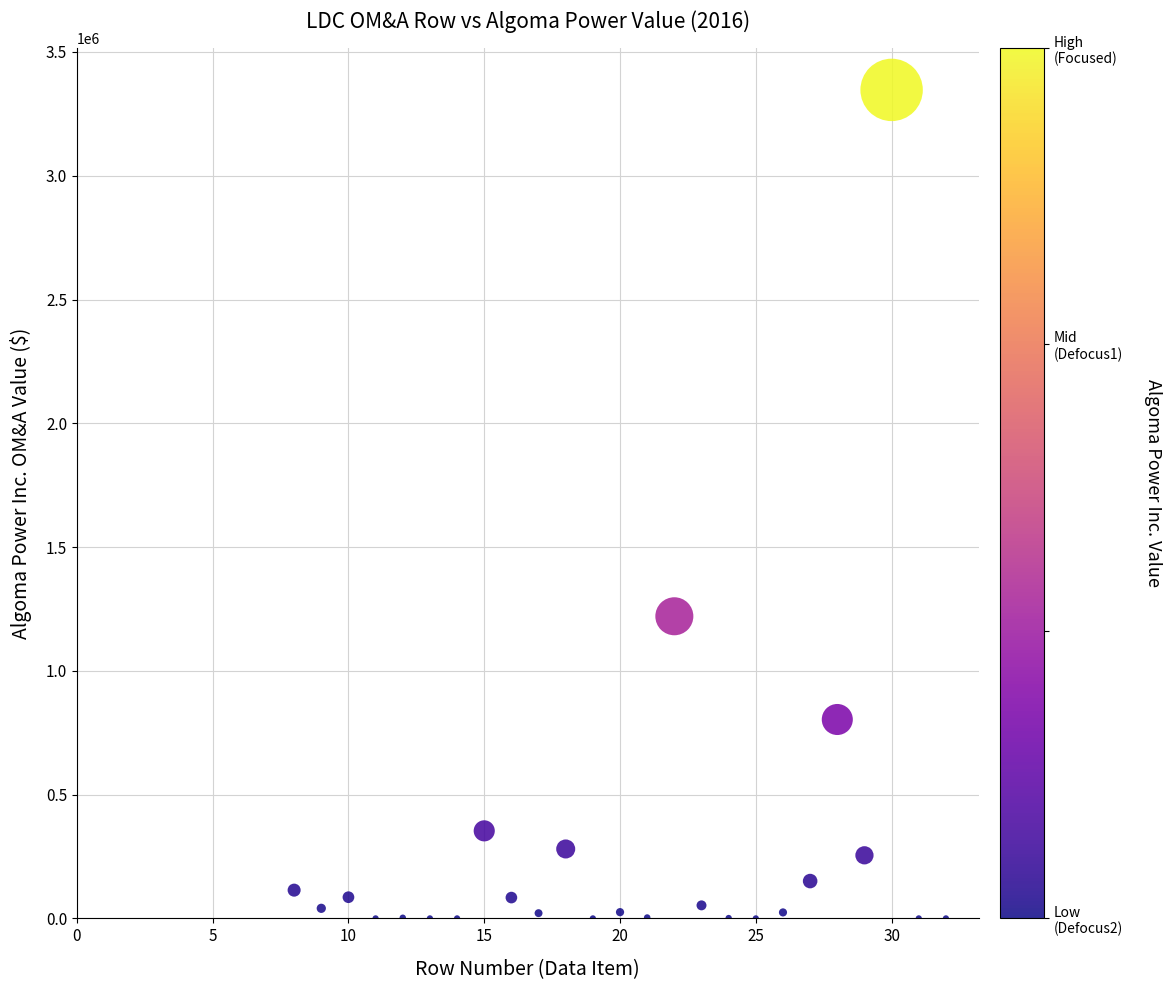

What is the range of Y values (max minus min)?

3346740.7